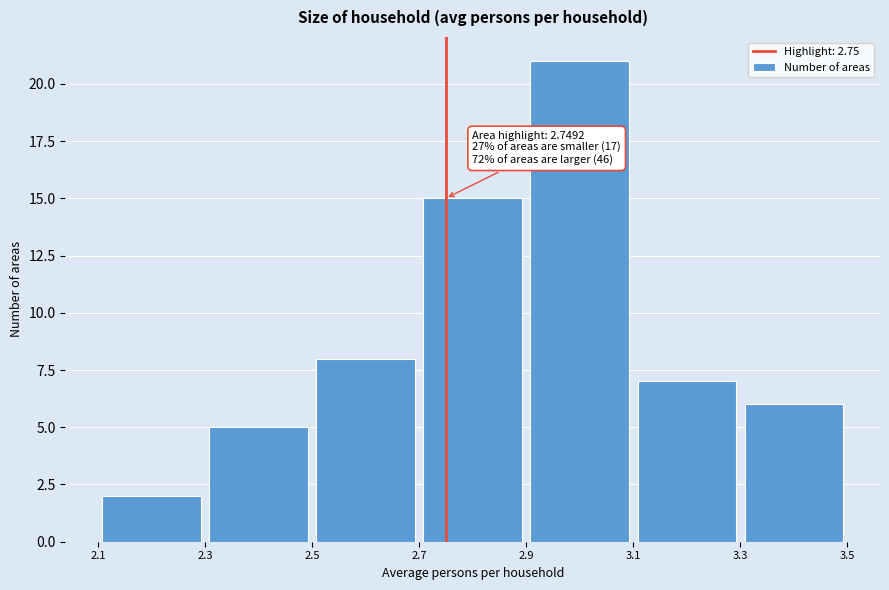

Over which range of the x-axis is the bar tallest?

2.9 to 3.1